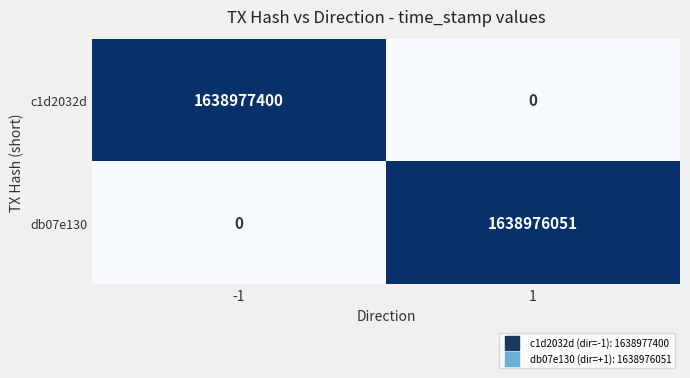

What is the difference between the highest and lowest values at 1?

1638976051